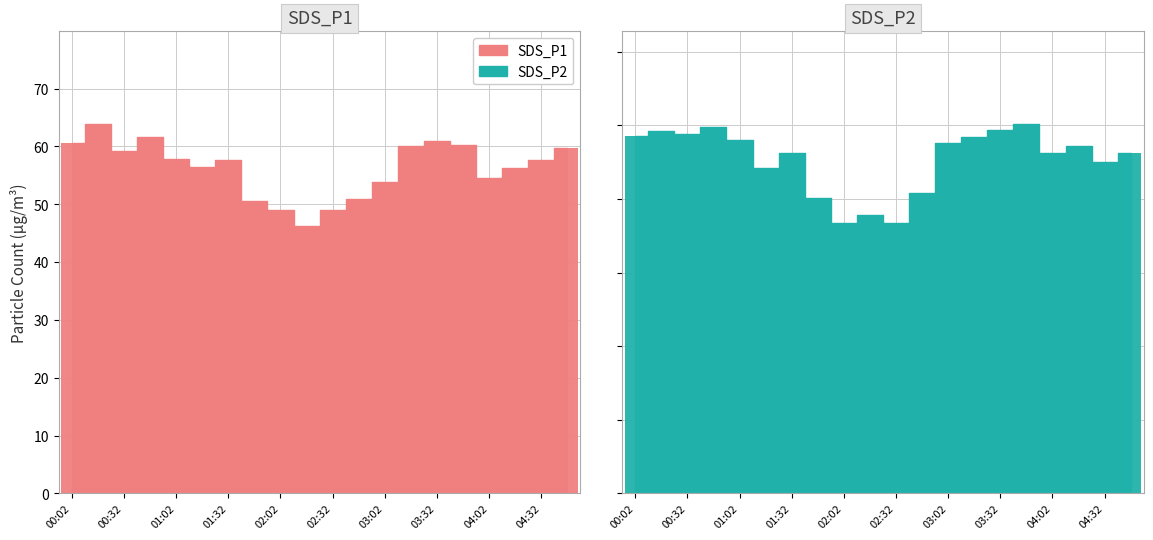

The value of SDS_P2 at 03:32 is 24.7. True or false?

True